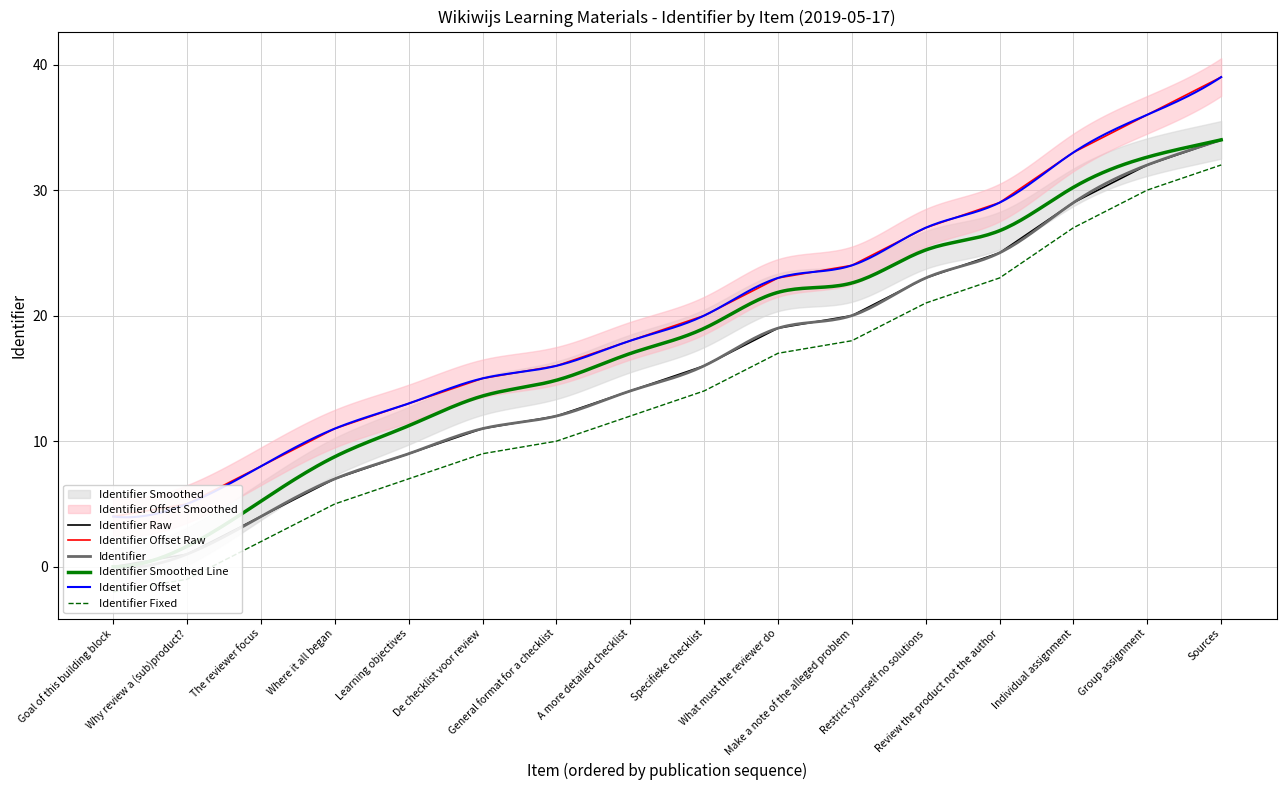

What is the sum of the Identifier Smoothed values at Specifieke checklist and Make a note of the alleged problem?

32